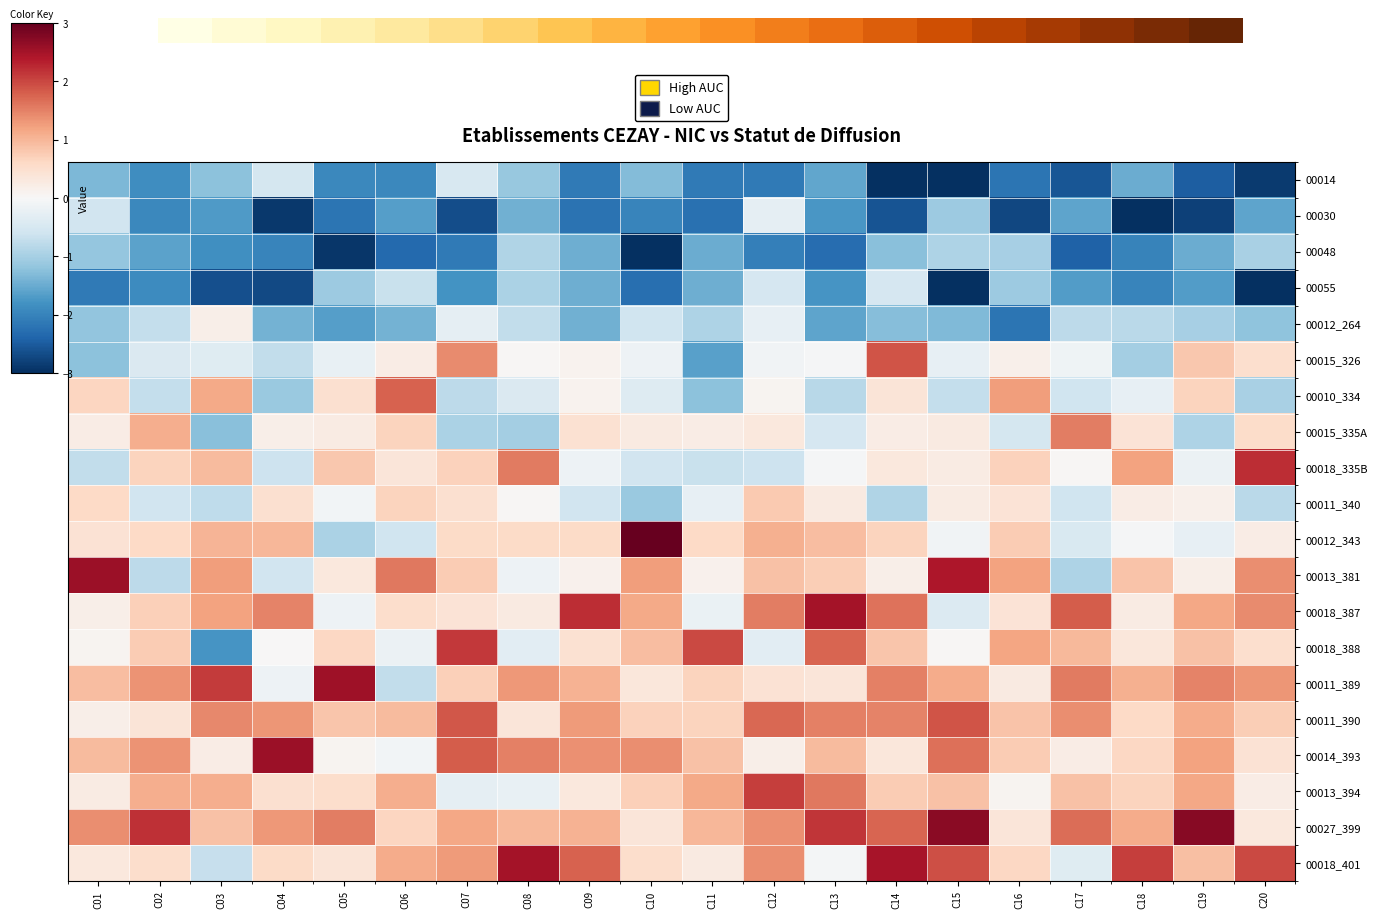

What is the smallest value displayed?

-3.8